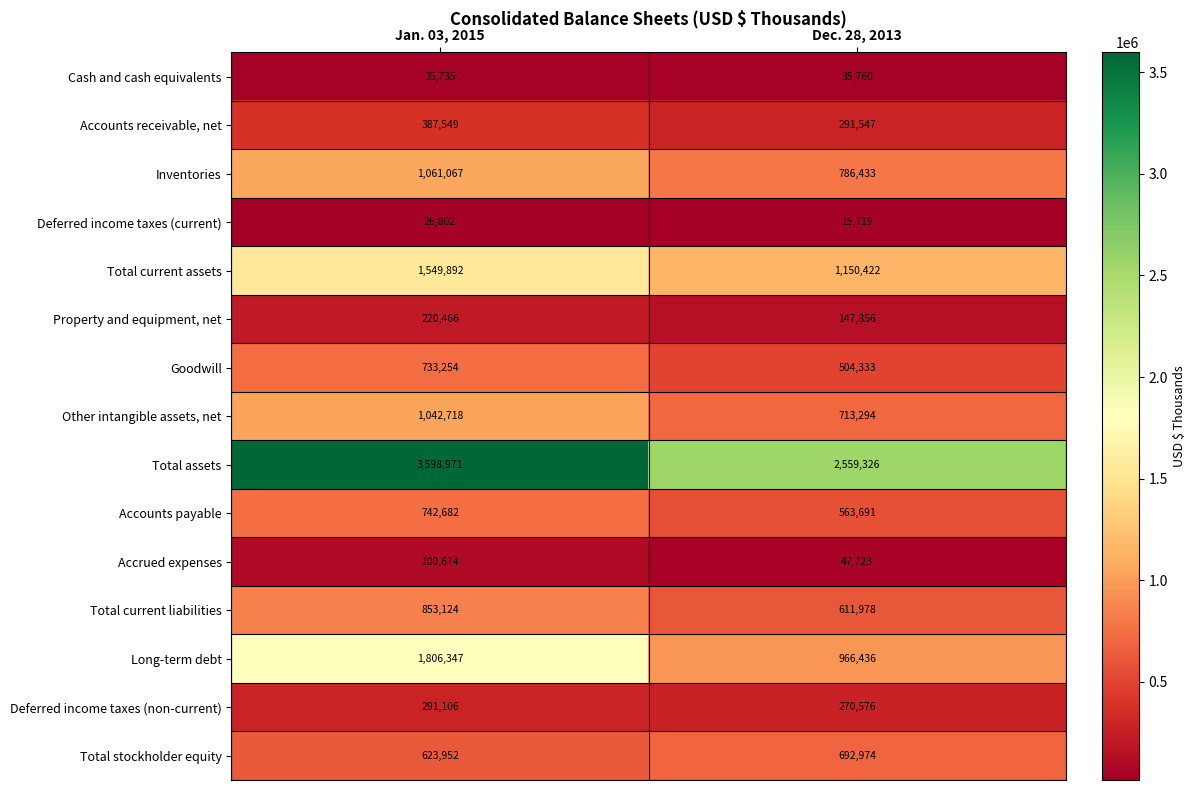

What is the total value across all series at Dec. 28, 2013?

9358068